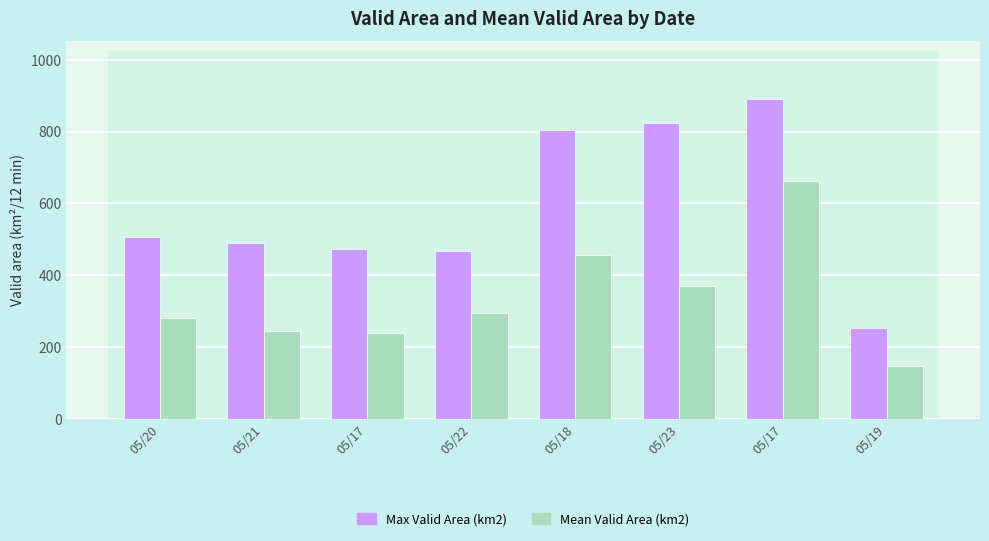

How many bars are there in total?

16